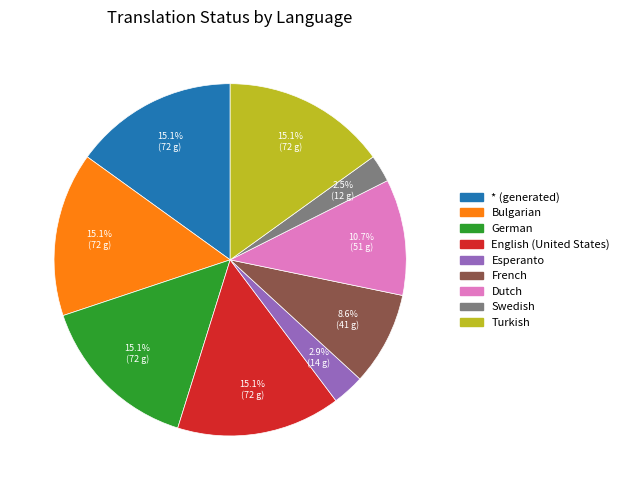

Do Turkish and * (generated) together represent more than half of the pie?

No